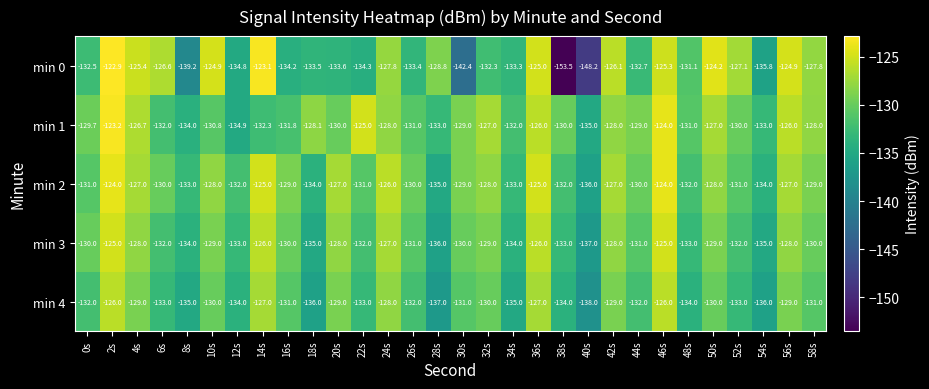

What is the sum of the min 4 values at 40s and 36s?

-265.0